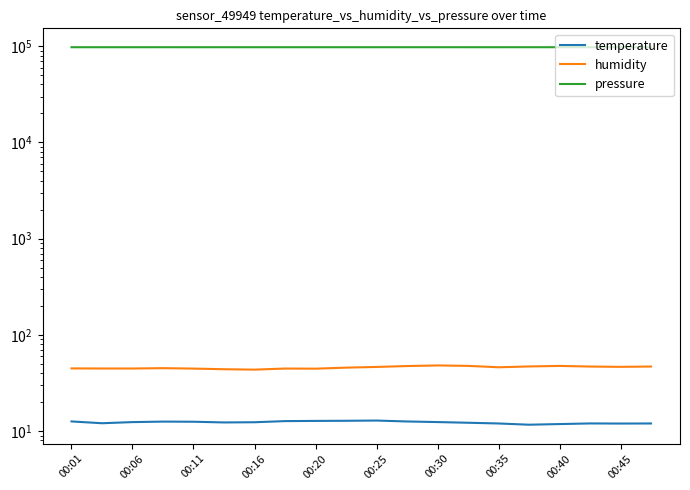

What is the maximum value shown in the chart?

97558.4